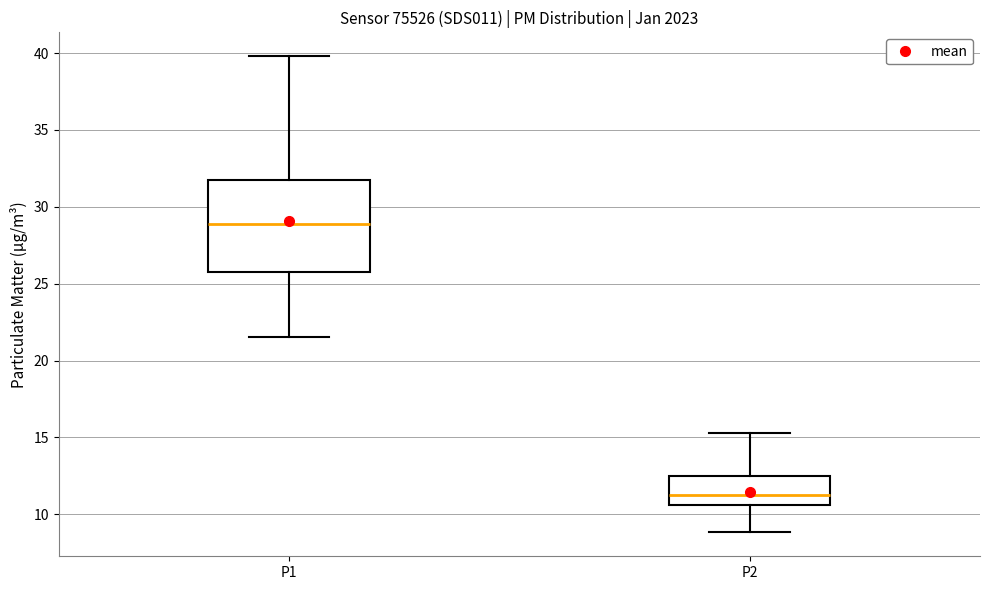

Which box is the tallest, from its lower edge to its upper edge?

P1